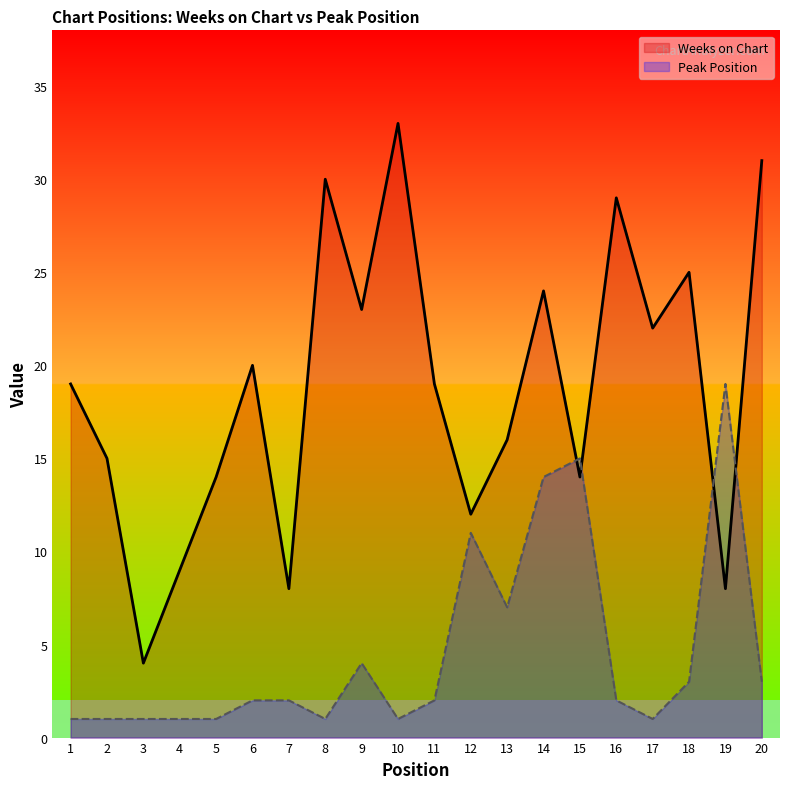

Rank the series by their average value, from lowest to highest.

Peak Position, Weeks on Chart